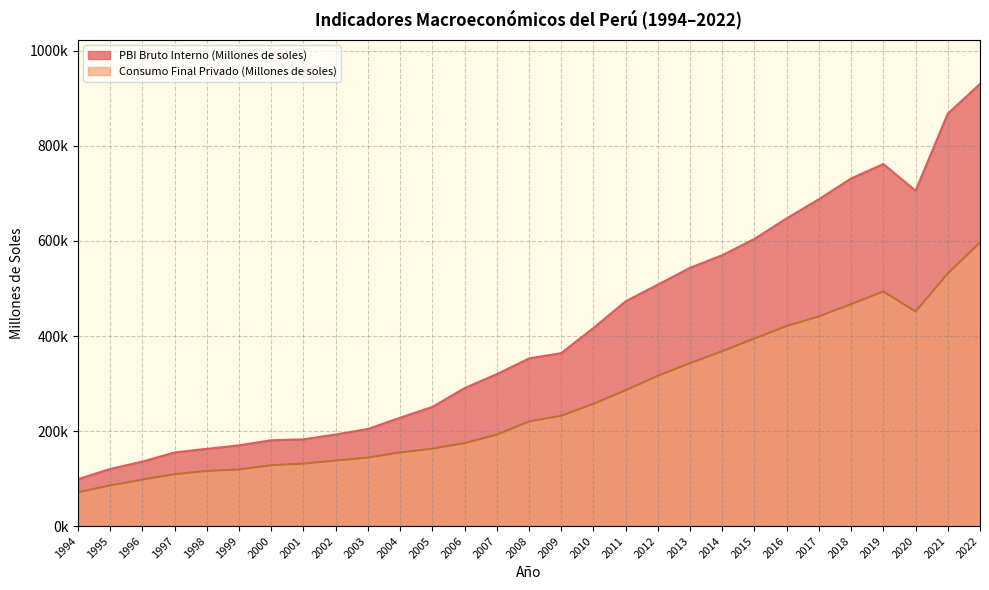

Which has a higher value, 2008 or 2004?

2008